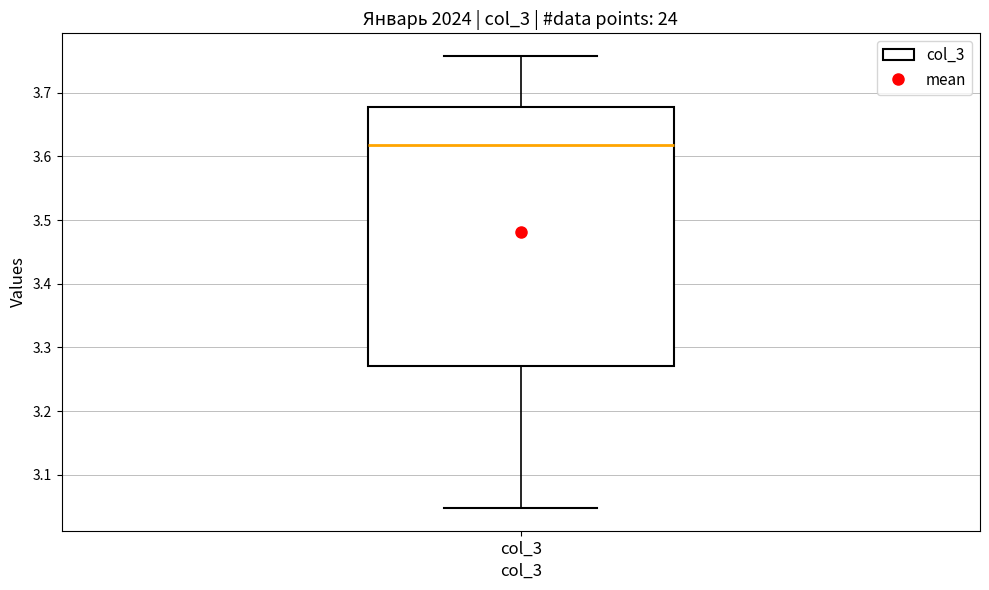

Where does the upper whisker of the box for col_3 end on the y-axis? The values are not printed on the chart, so give them approximately, as read against the axis.

3.76